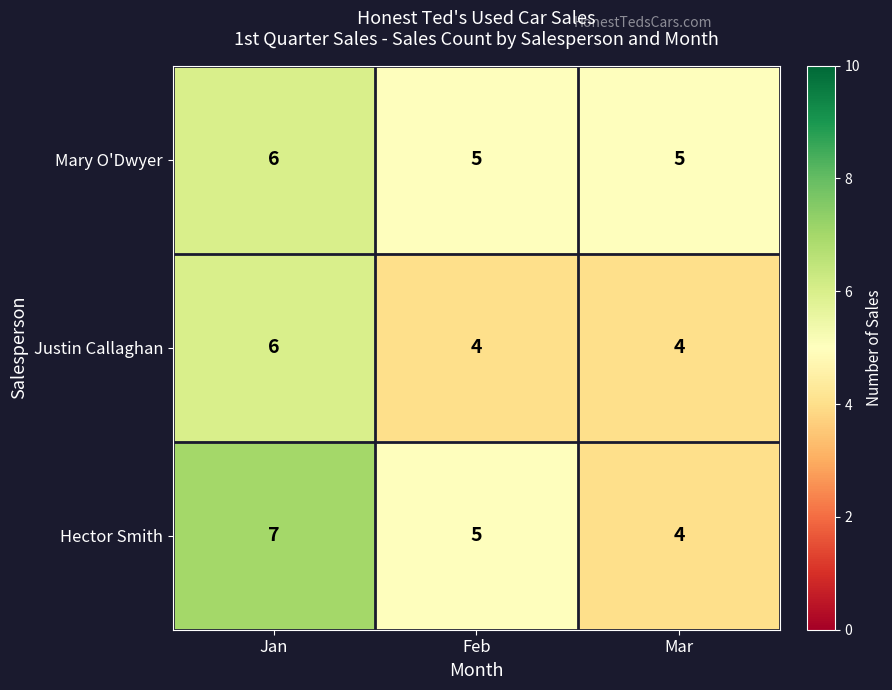

How many series are shown in this chart?

3